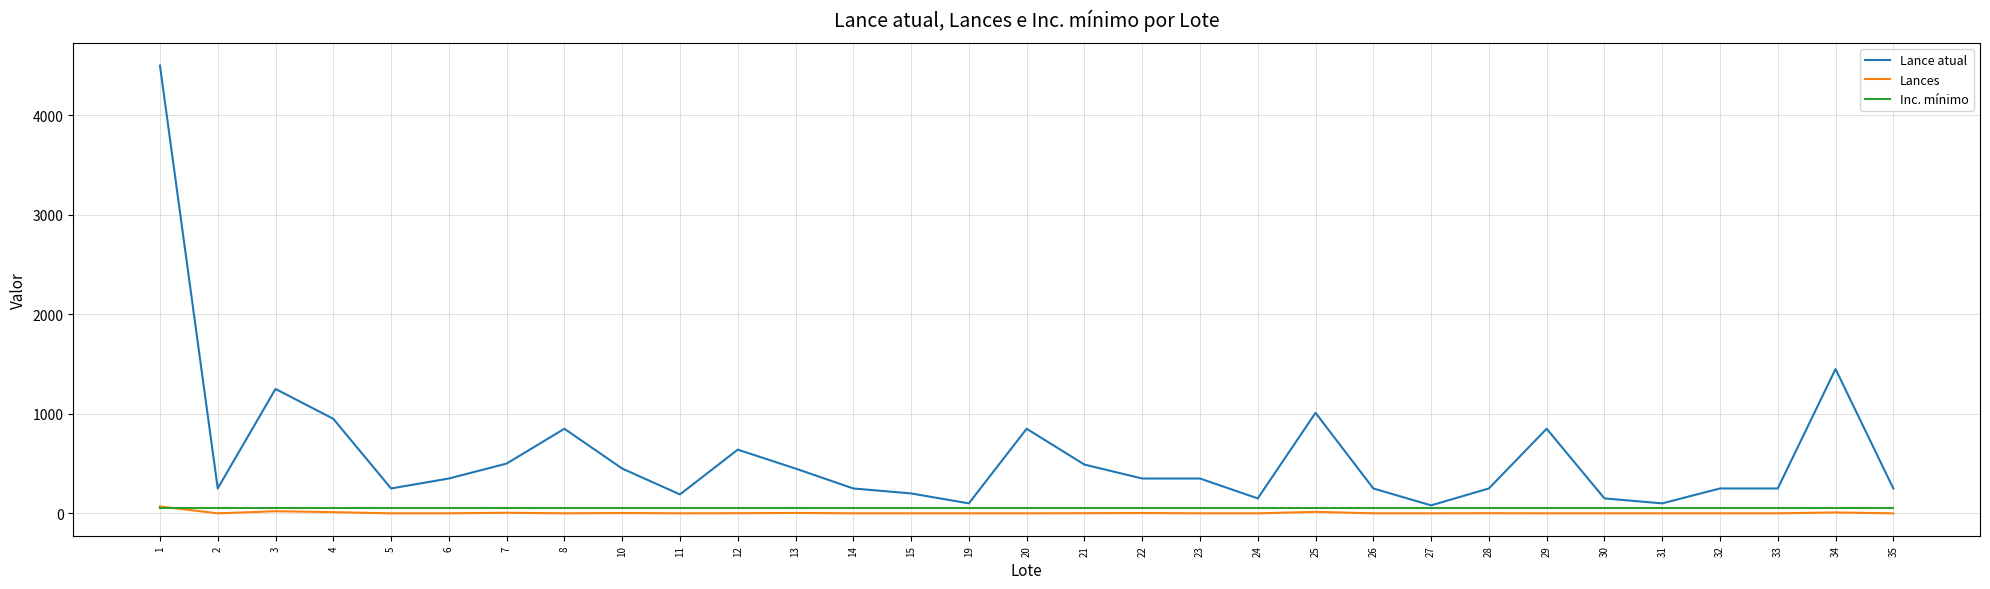

Which series has the largest range (max minus min)?

Lance atual